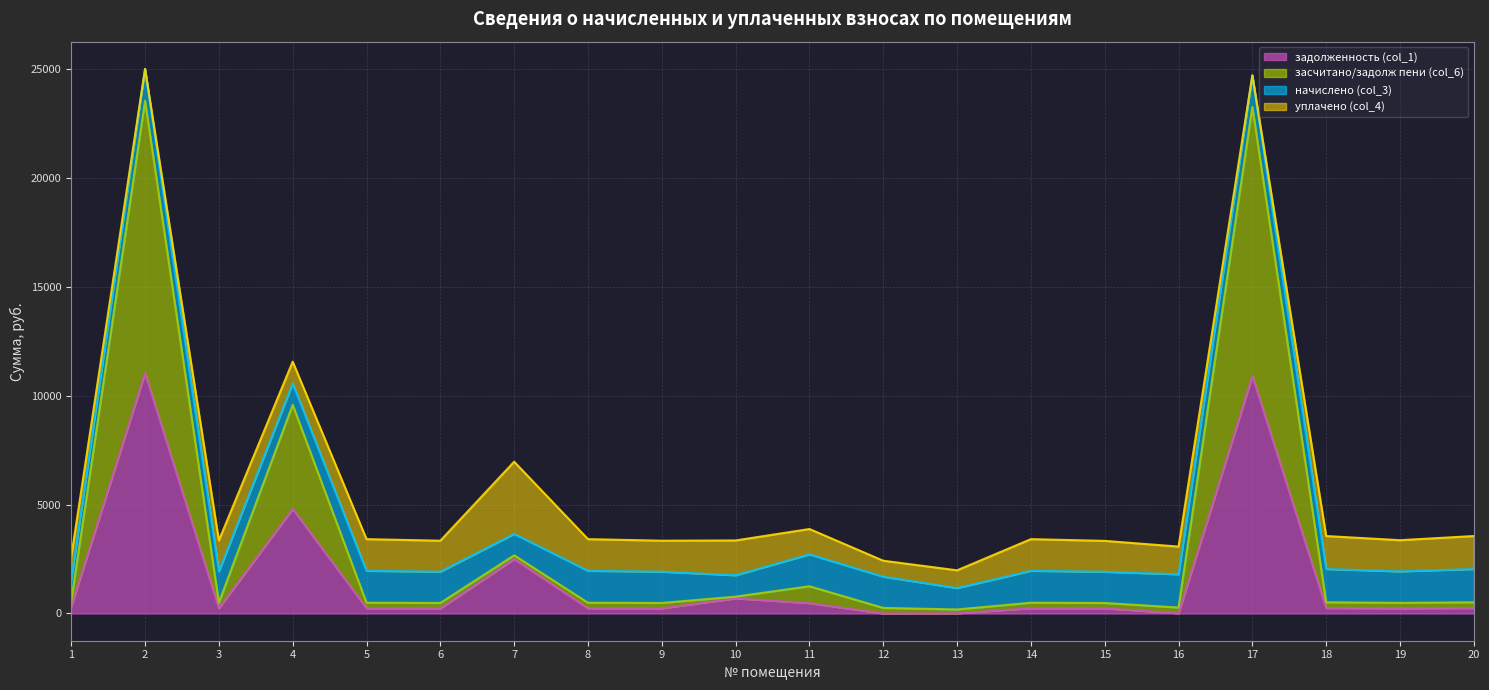

What is the total value across all series at 2?

25016.0